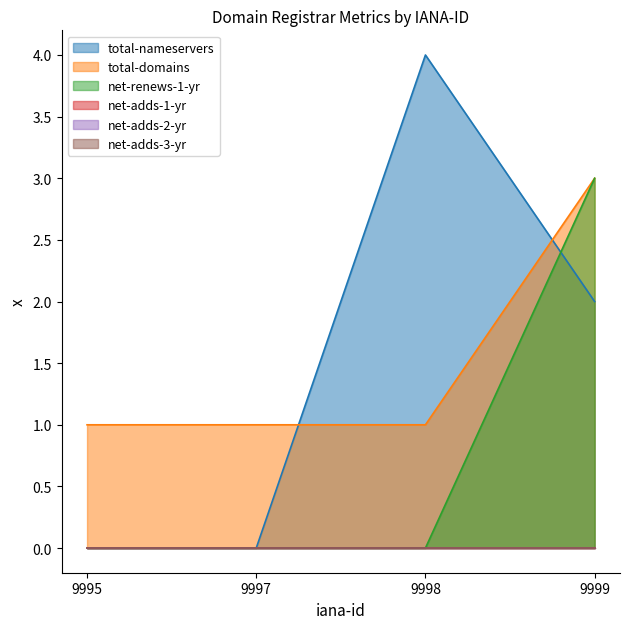

At 9997, list the series in order from largest to smallest.

total-domains, total-nameservers, net-renews-1-yr